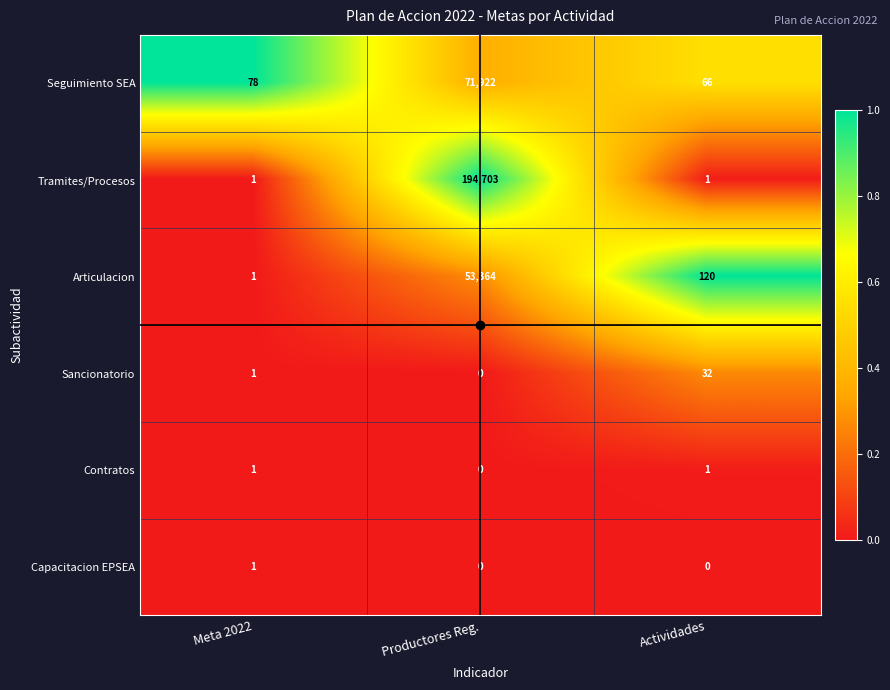

What is the sum of all Tramites/Procesos values?

194705